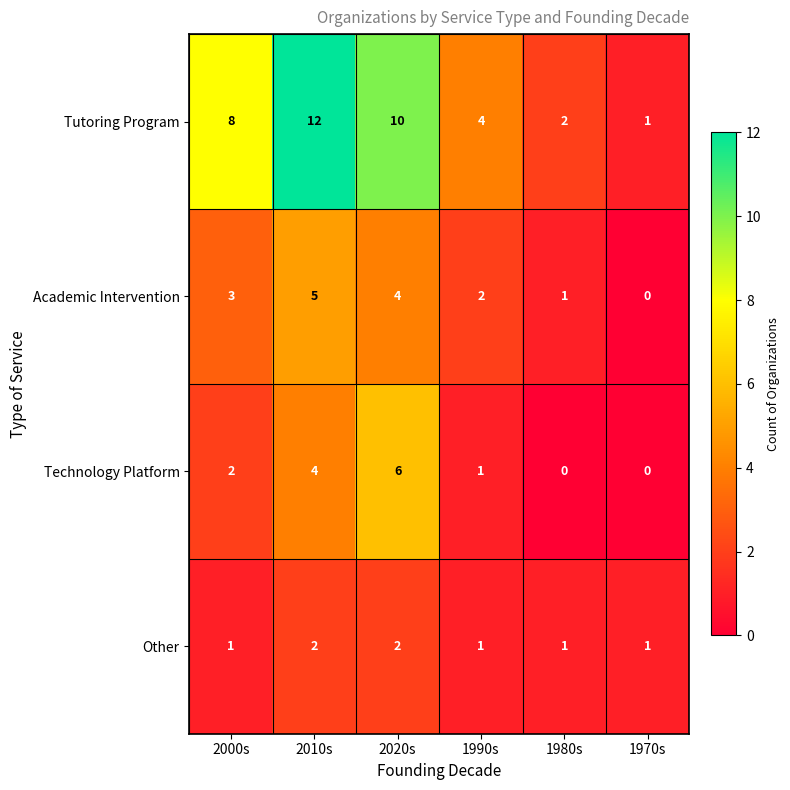

What is the total value across all series at 2020s?

22